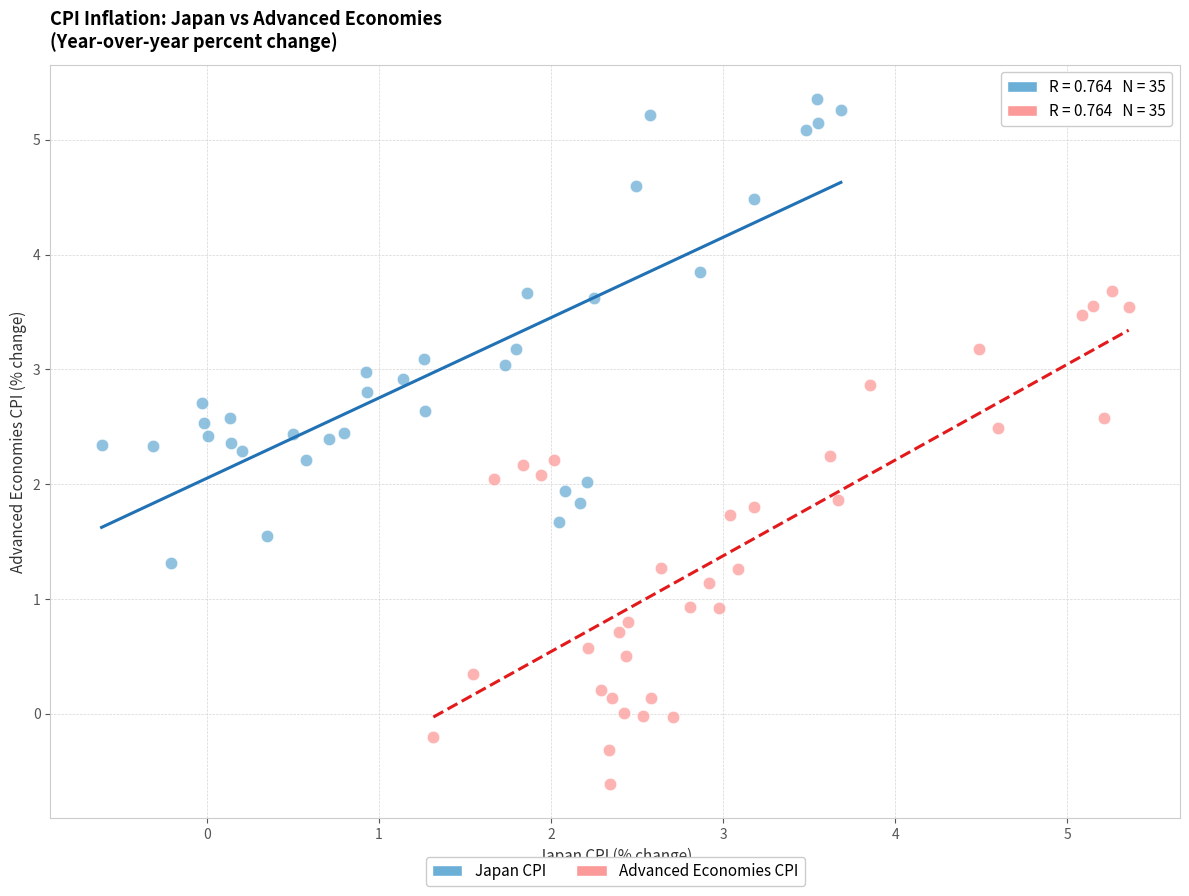

What are all the series names shown in the legend?

Japan CPI, Advanced Economies CPI